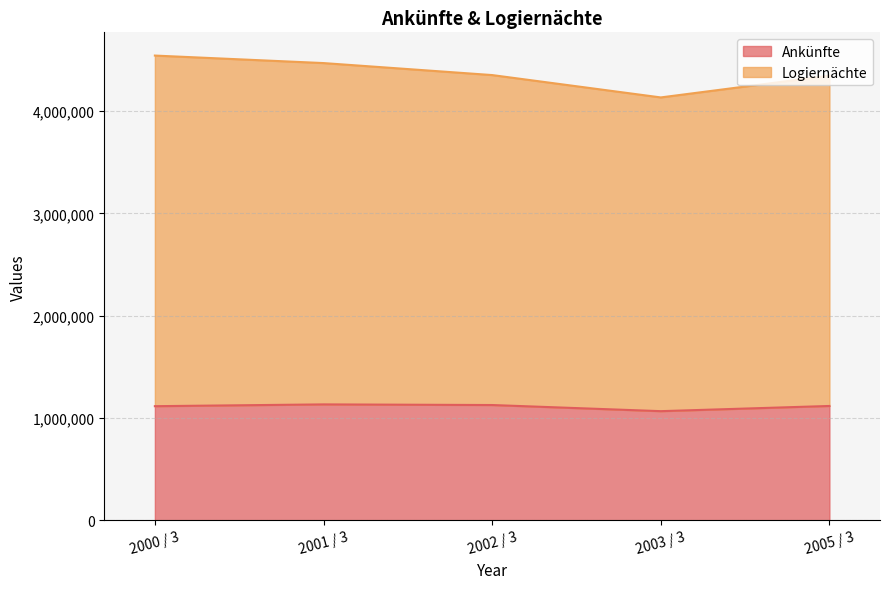

What is the difference between the highest and lowest values at 2002 / 3?

3225950